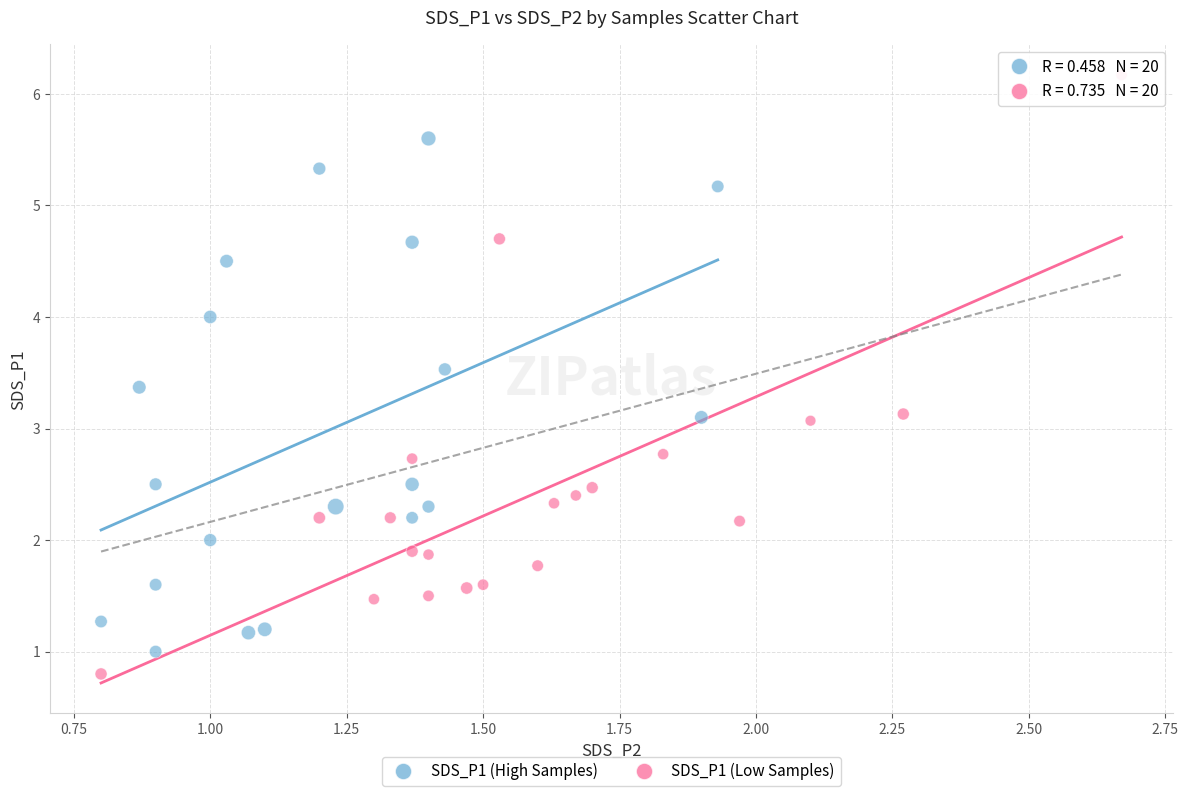

Which series has the widest spread of Y values?

SDS_P1 (Low Samples)